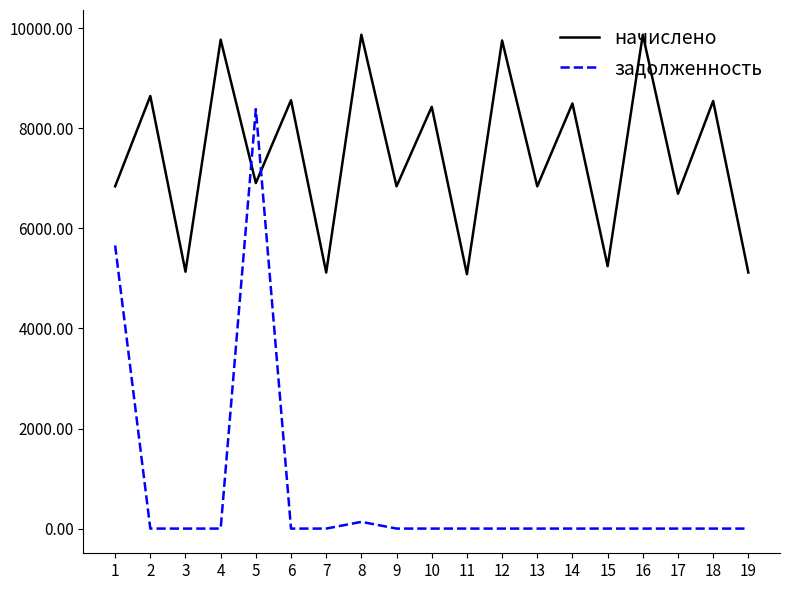

The задолженность series shows 0.0 at 19. True or false?

True